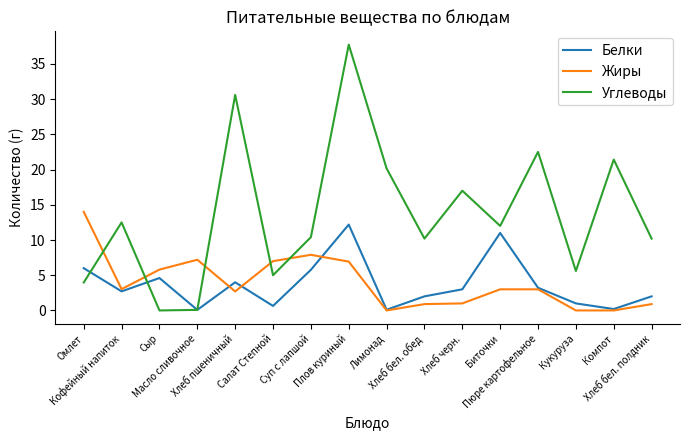

What is the difference between the highest and lowest values at Хлеб черн.?

16.0